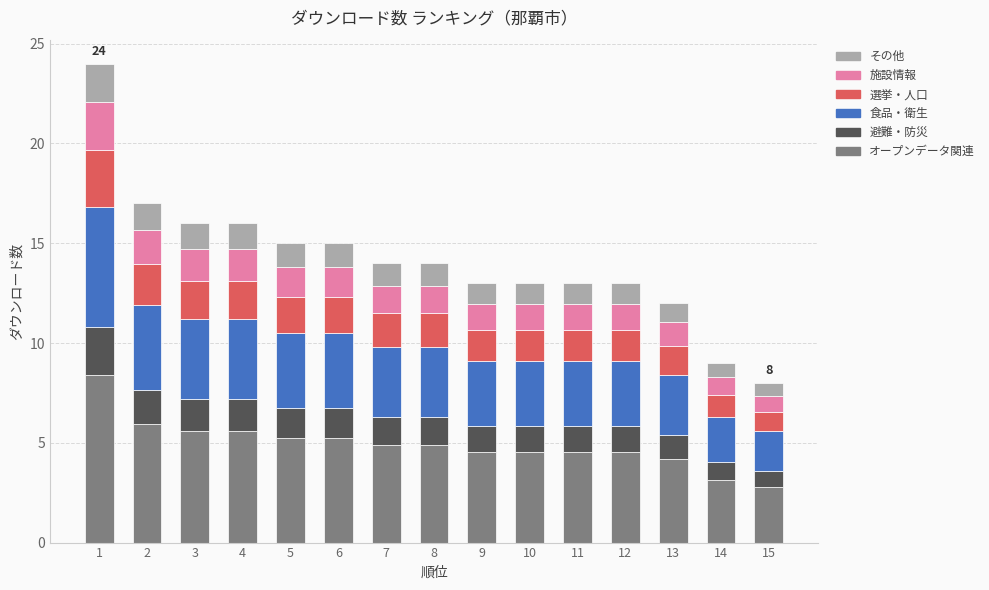

What is the difference between the maximum and minimum values in the オープンデータ関連 series?

5.6